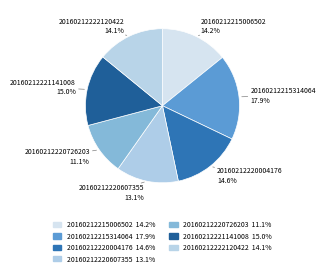

The 20160212220607355 slice represents 13% of the pie. True or false?

True